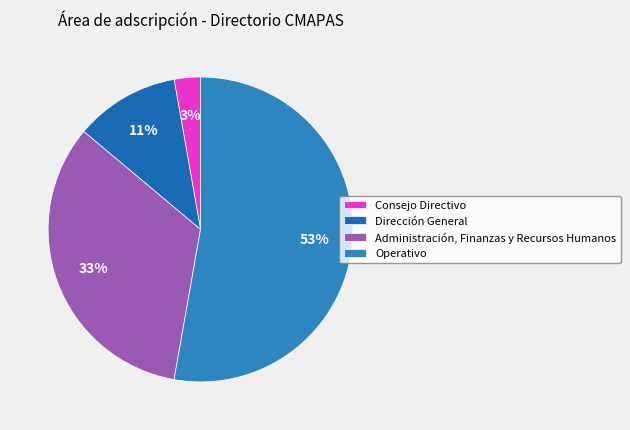

Is it true that Dirección General is 23% of the pie?

False